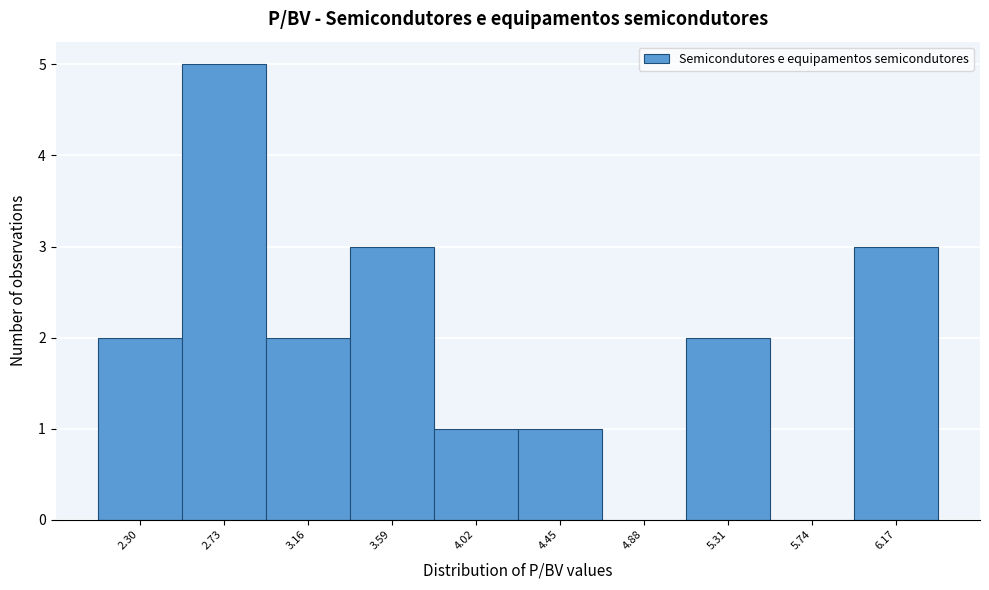

Which range on the x-axis has the tallest bar?

2.50 to 2.95